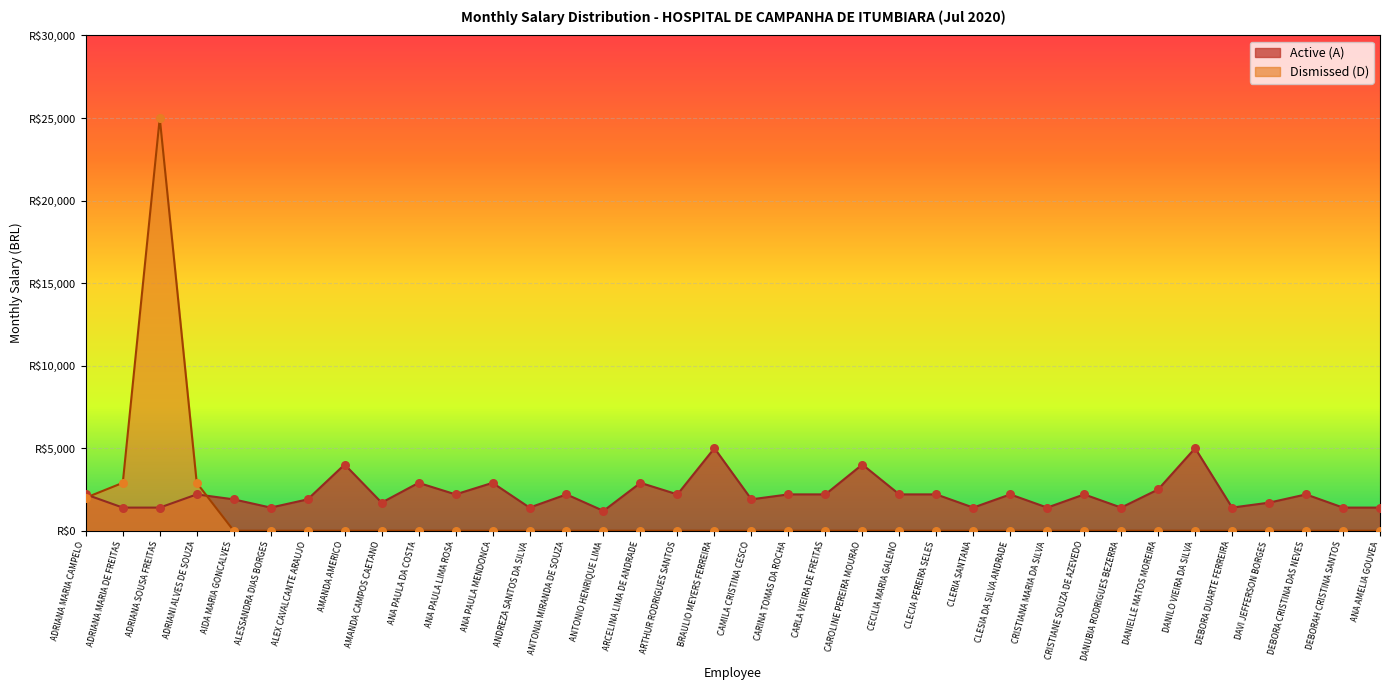

At which category is the sum across all series the highest?

ADRIANA SOUSA FREITAS